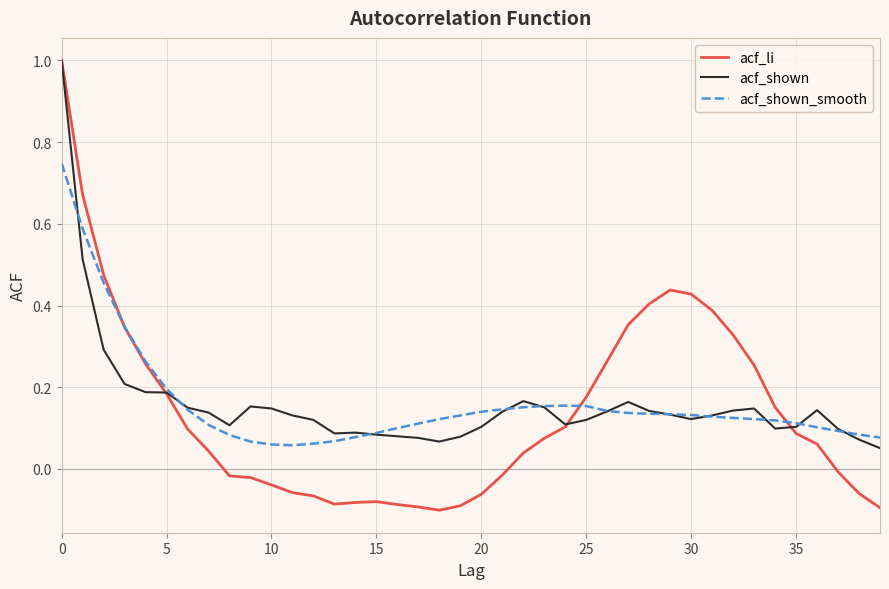

True or false: acf_li and acf_shown_smooth cross at least once.

True